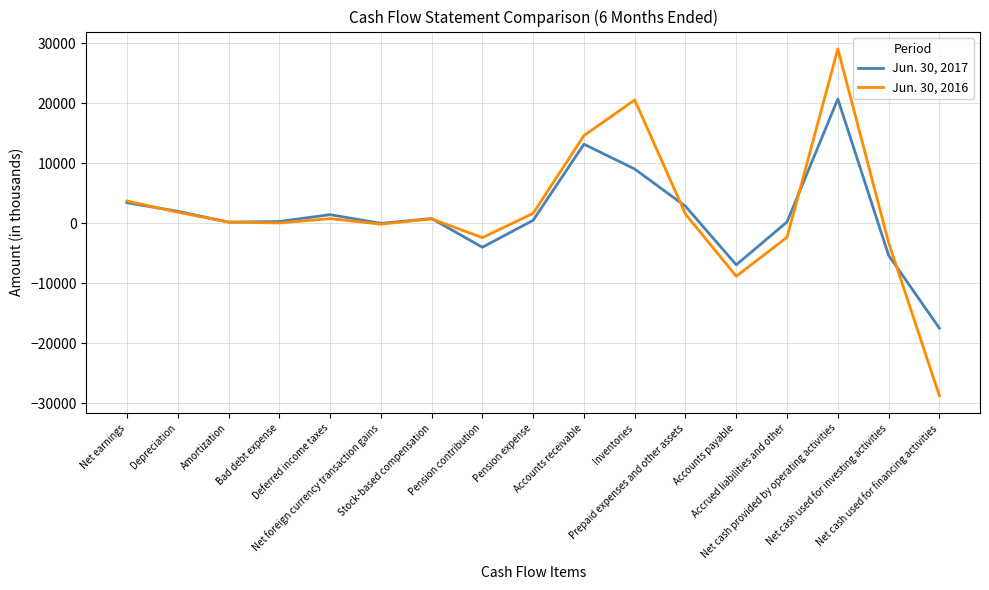

Rank the series by their maximum value, from lowest to highest.

Jun. 30, 2017, Jun. 30, 2016